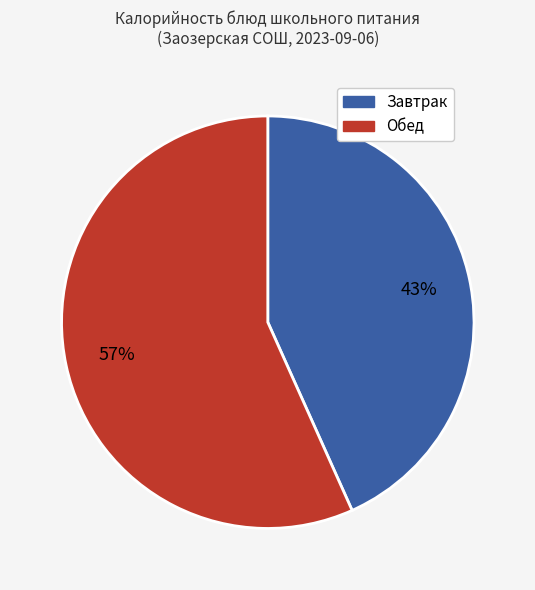

Is there a majority slice in this chart?

Yes